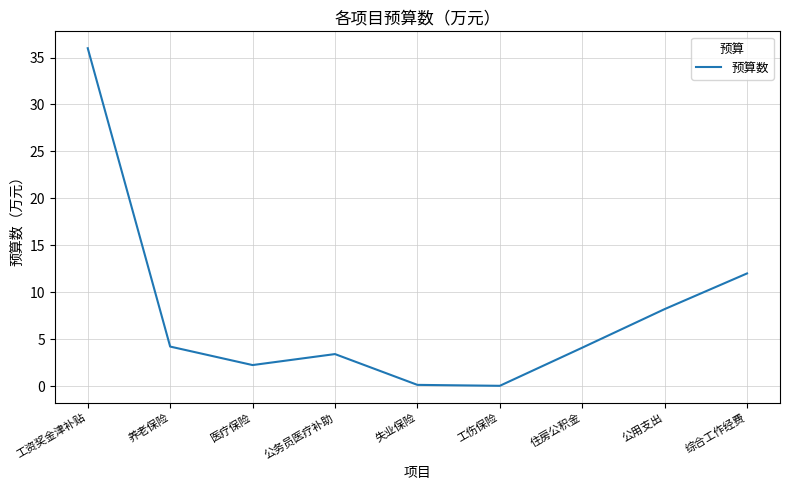

Which category has the highest value across all series?

工资奖金津补贴